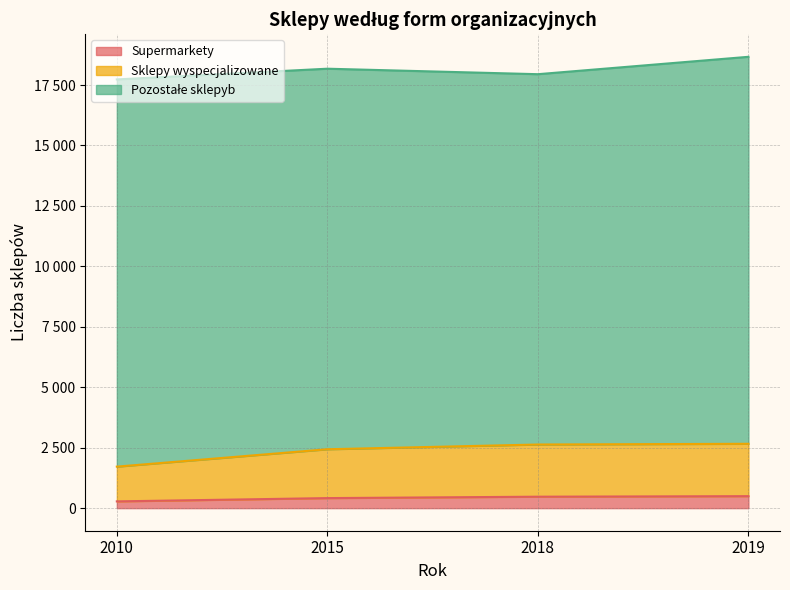

Does the chart display data point markers on the line(s)?

No